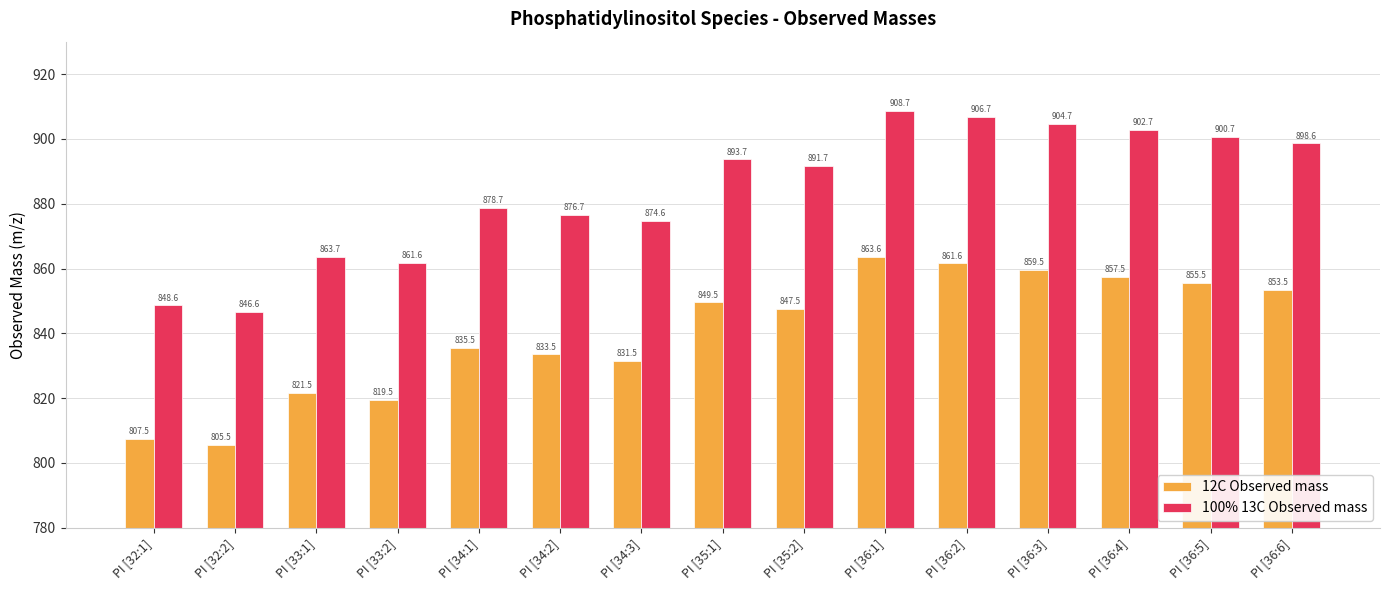

How many bars are there in total?

30